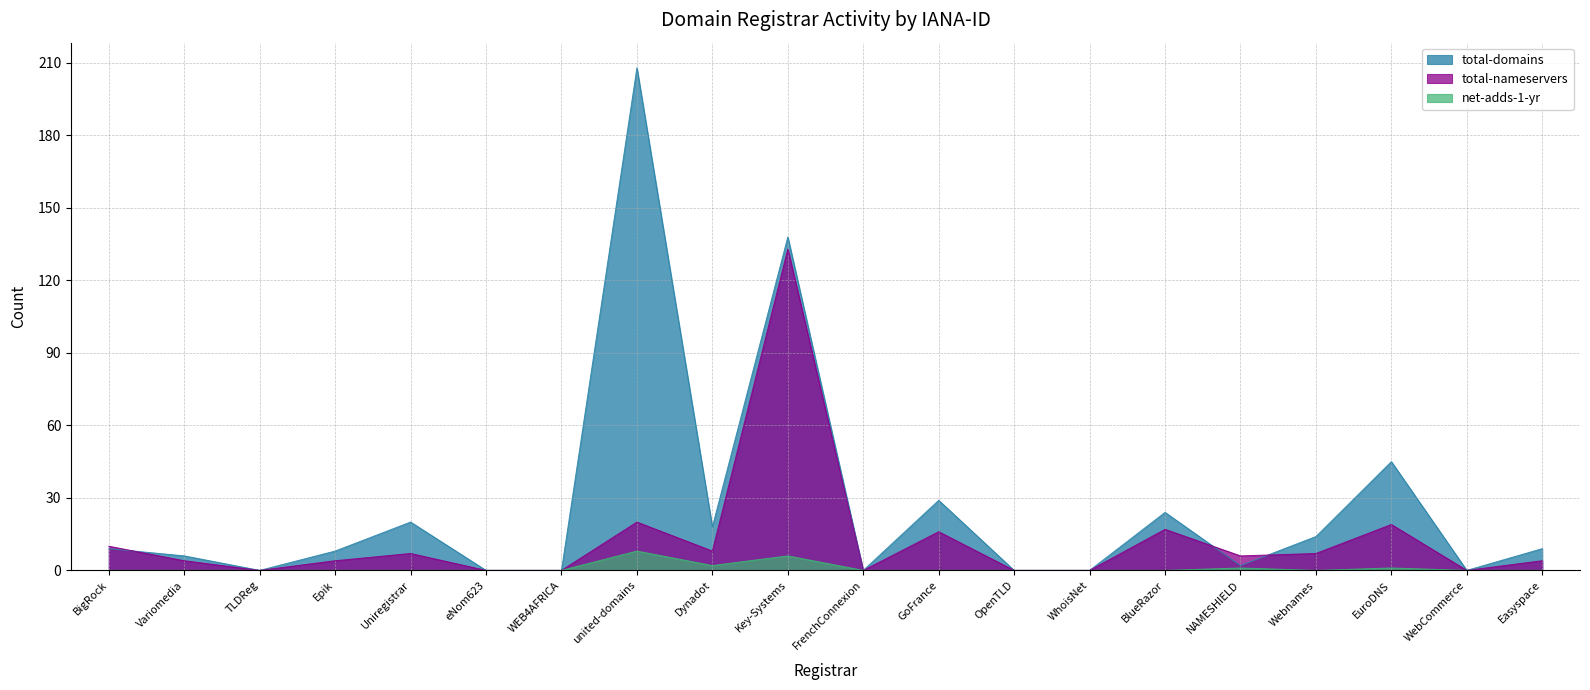

Which category has the highest value in the total-domains series?

united-domains